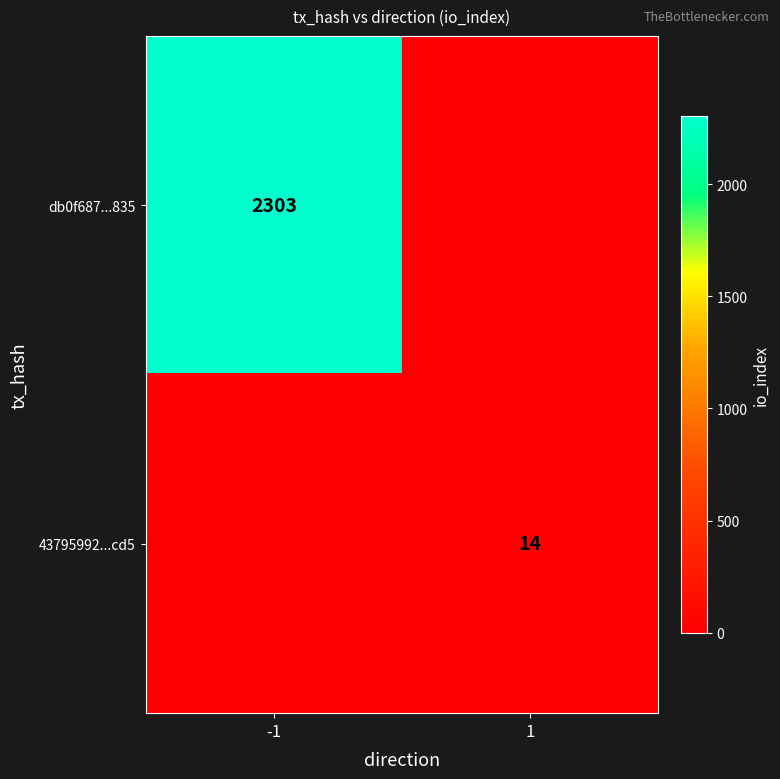

The value of db0f687...835 at -1 is 1270. True or false?

False